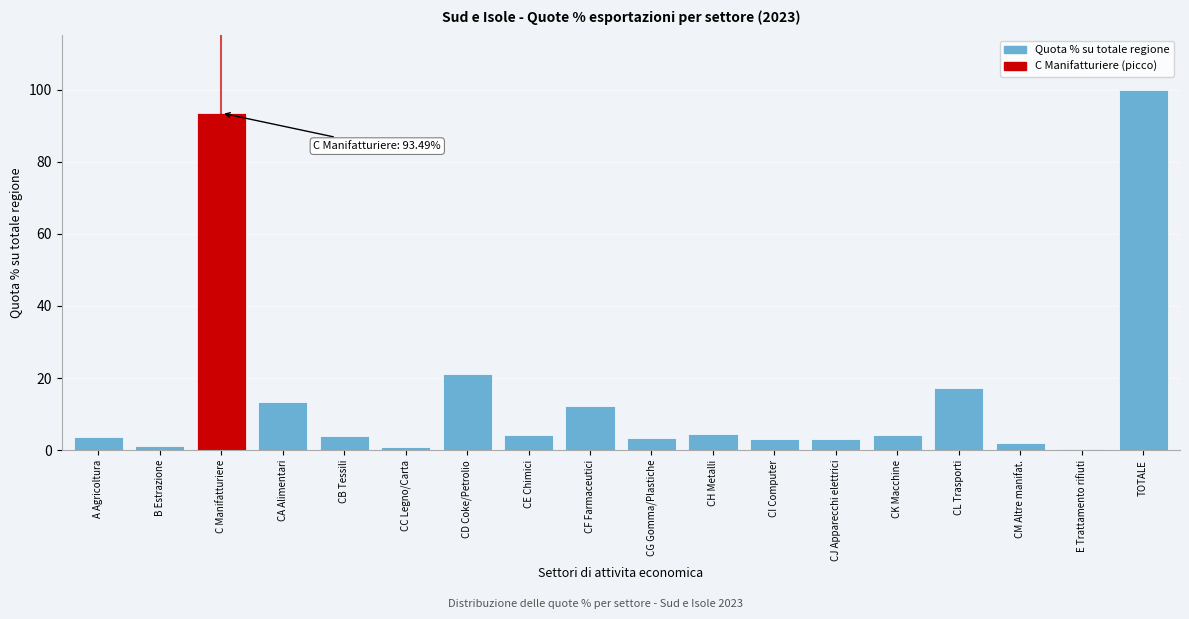

Approximately how many times larger is the value at CA Alimentari compared to CD Coke/Petrolio?

0.6